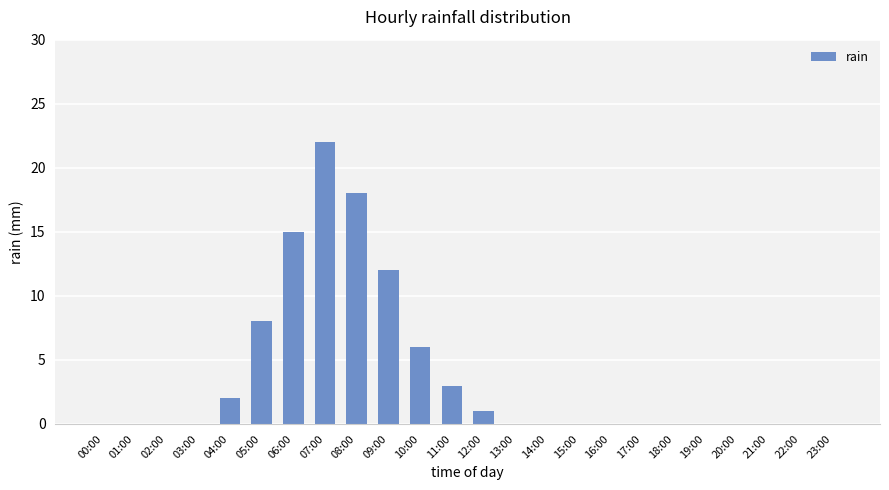

What is the sum of all values?

87